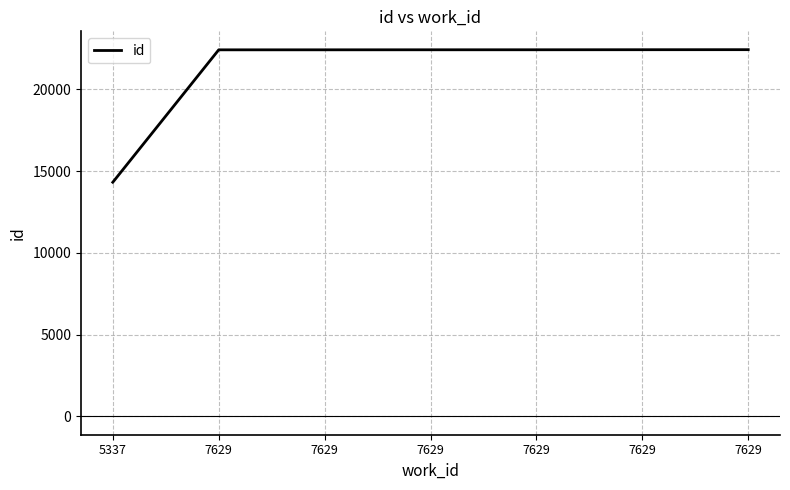

What is the difference between the values at 7629 and 7629?

1